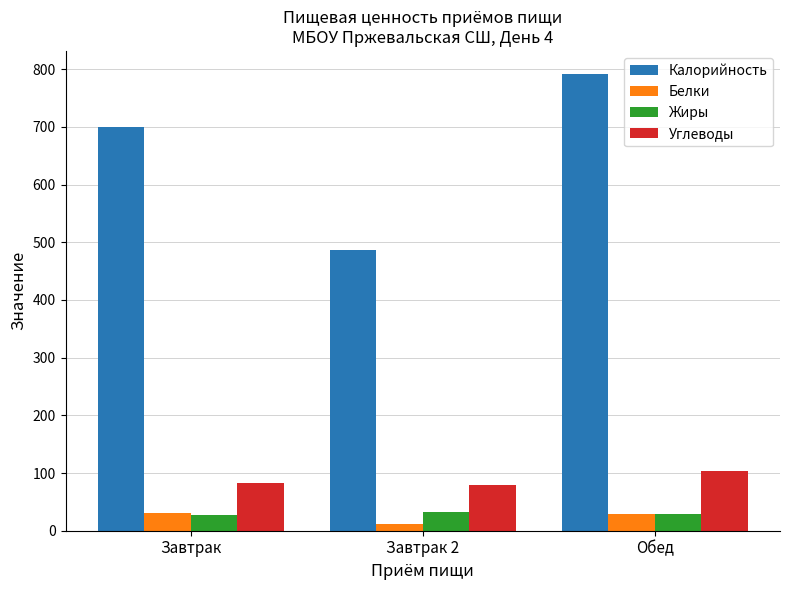

At how many categories does at least one series exceed 644?

2